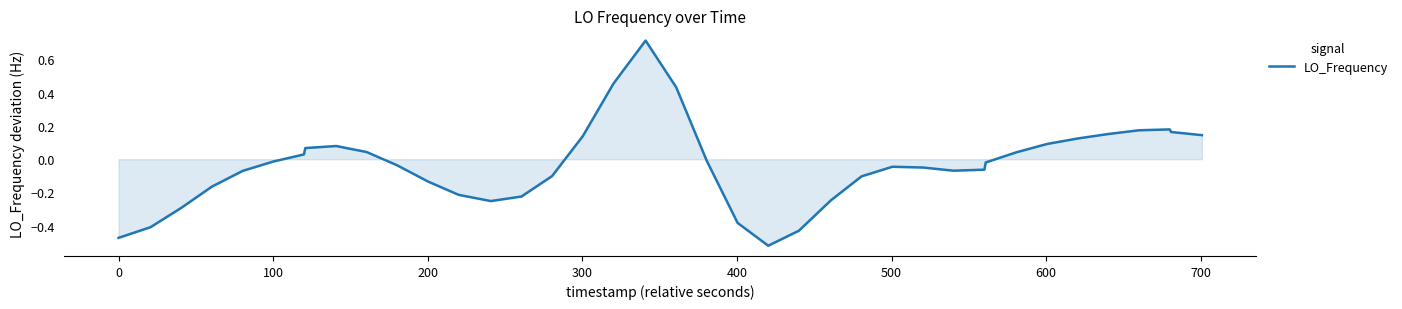

What is the greatest value displayed?

0.7